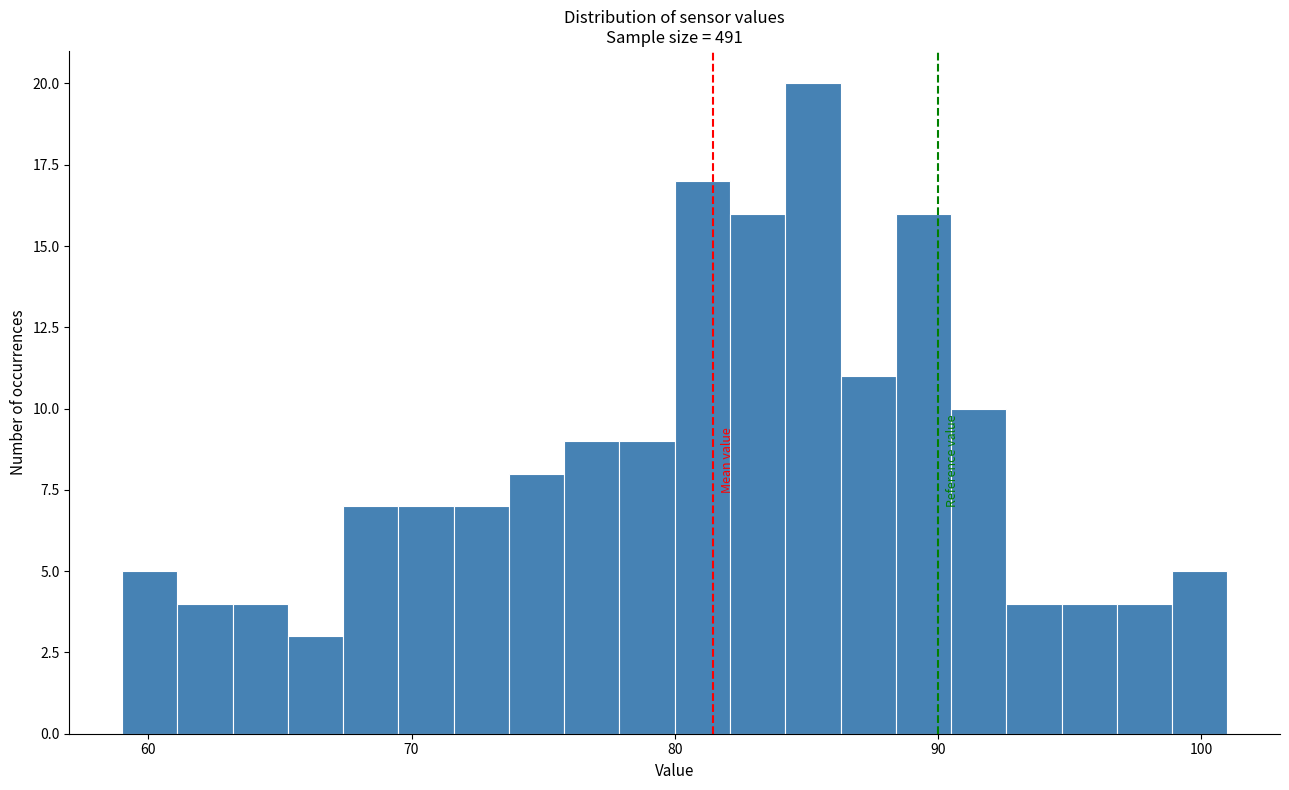

Around what value on the x-axis is the tallest bar? Give the approximate position of its centre, as read against the axis.

85